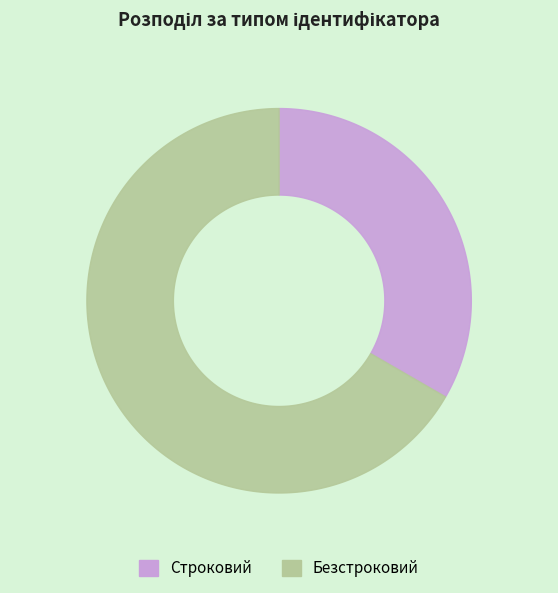

Does Строковий represent more than half of the total?

No